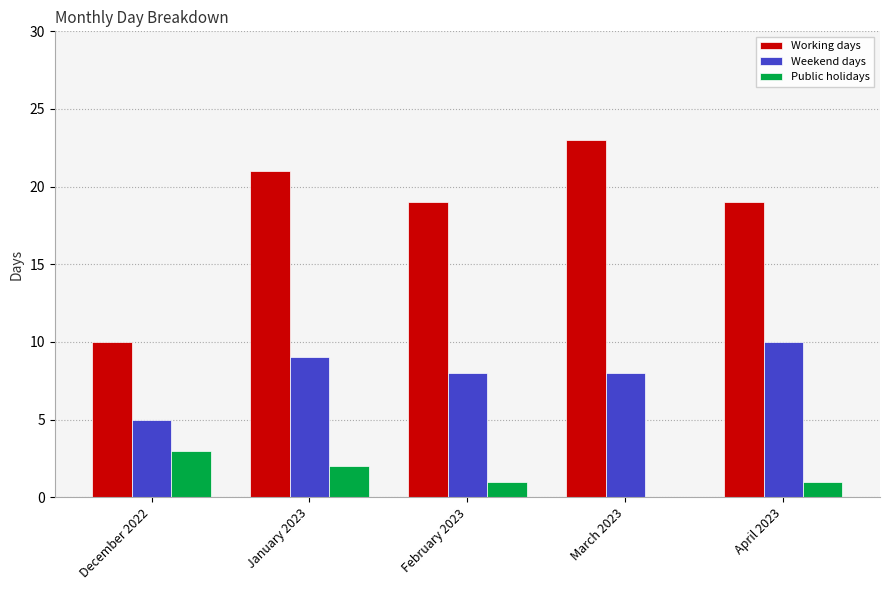

Reading right to left, list all the values displayed in this chart.

Working days: April 2023=19	March 2023=23	February 2023=19	January 2023=21	December 2022=10
Weekend days: April 2023=10	March 2023=8	February 2023=8	January 2023=9	December 2022=5
Public holidays: April 2023=1	March 2023=0	February 2023=1	January 2023=2	December 2022=3